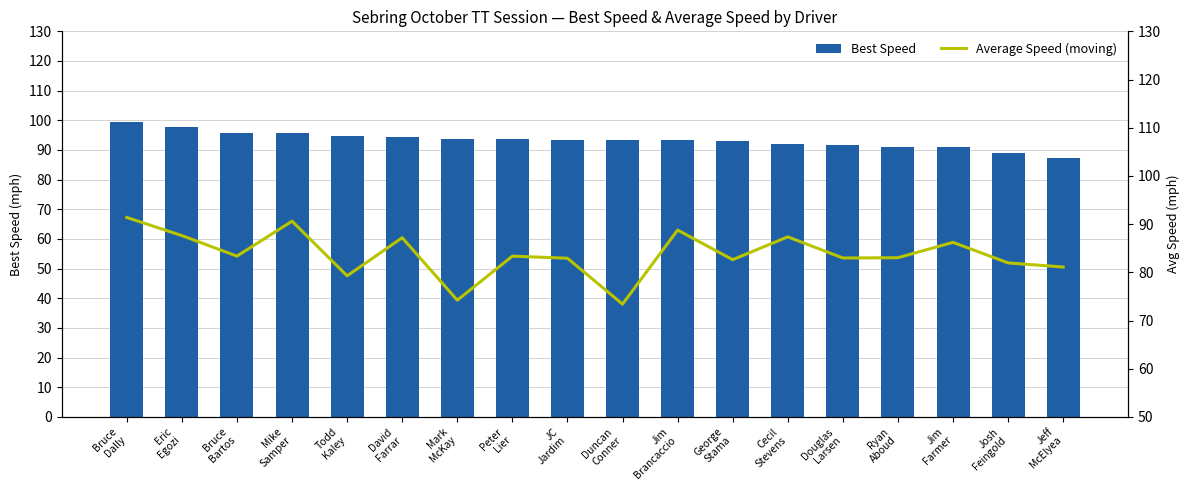

The value of Best Speed at Mark
McKay is 52.8. True or false?

False